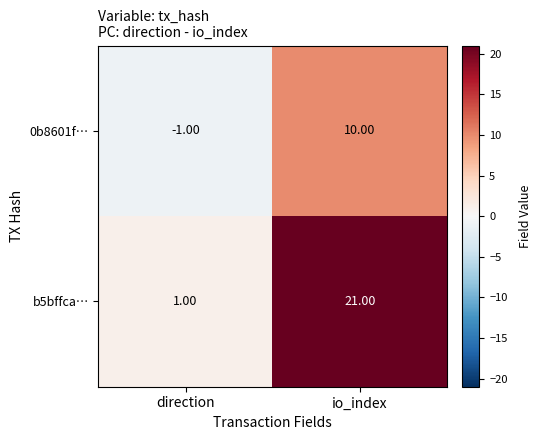

Which category has the highest value in the 0b8601f… series?

io_index